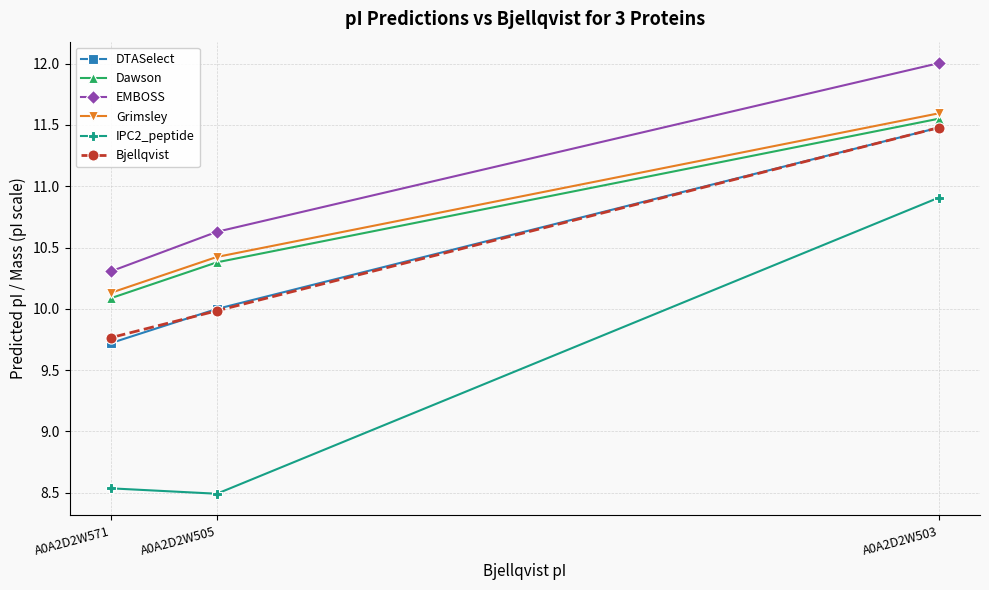

What is the difference between the highest and lowest values at A0A2D2W571?

1.8